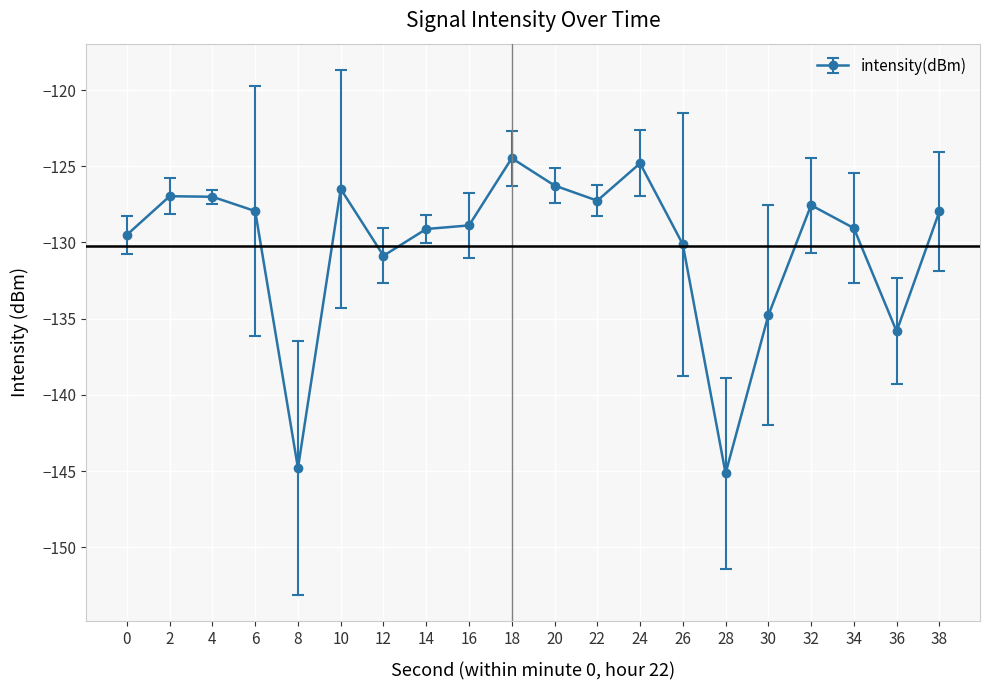

Which label corresponds to the smallest value in the chart?

28